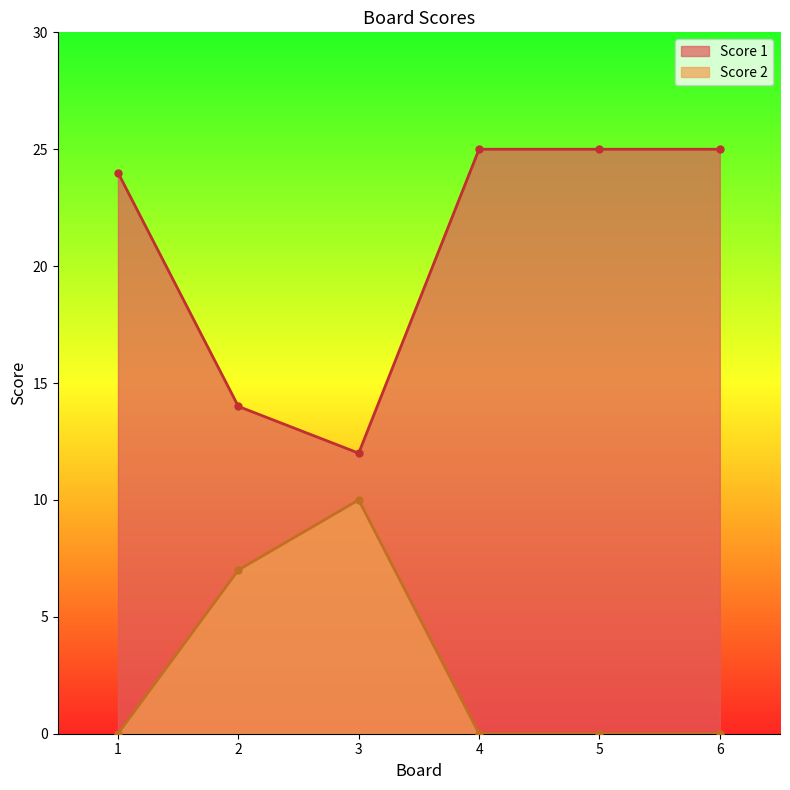

True or false: Score 2 and Score 1 intersect in this chart.

False